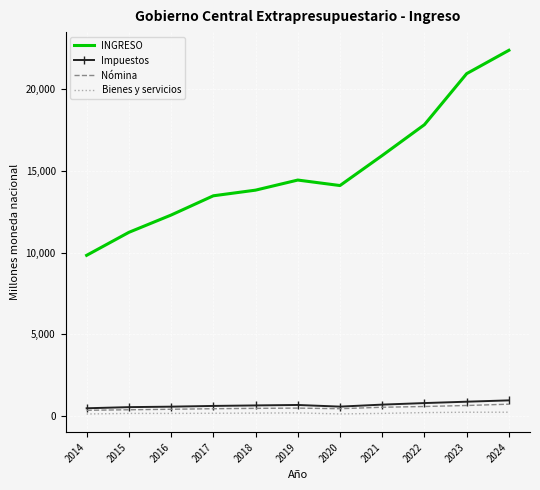

At which category does the chart reach its peak across all series?

2024